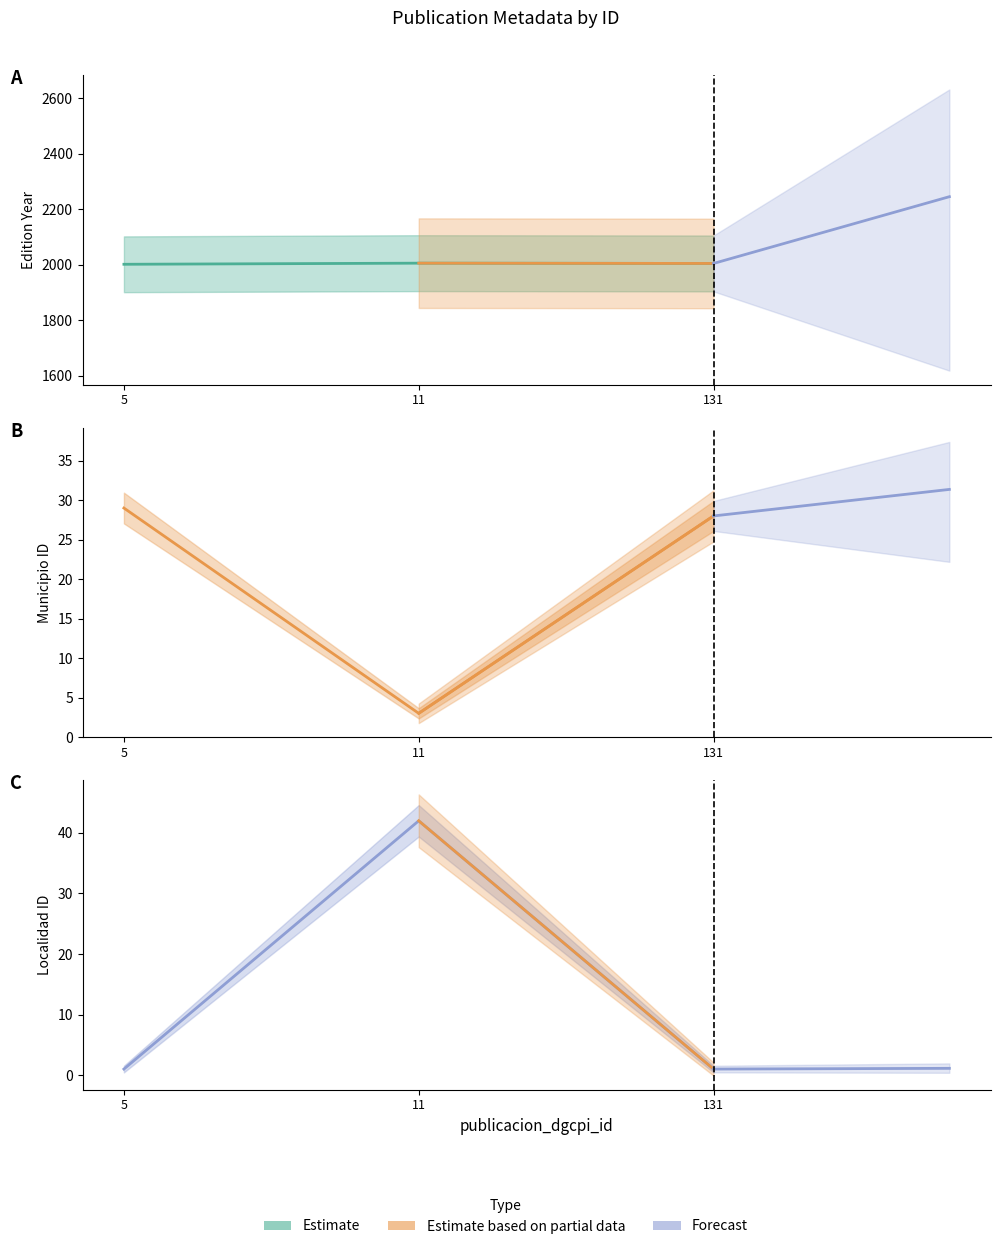

How many series are shown in this chart?

3